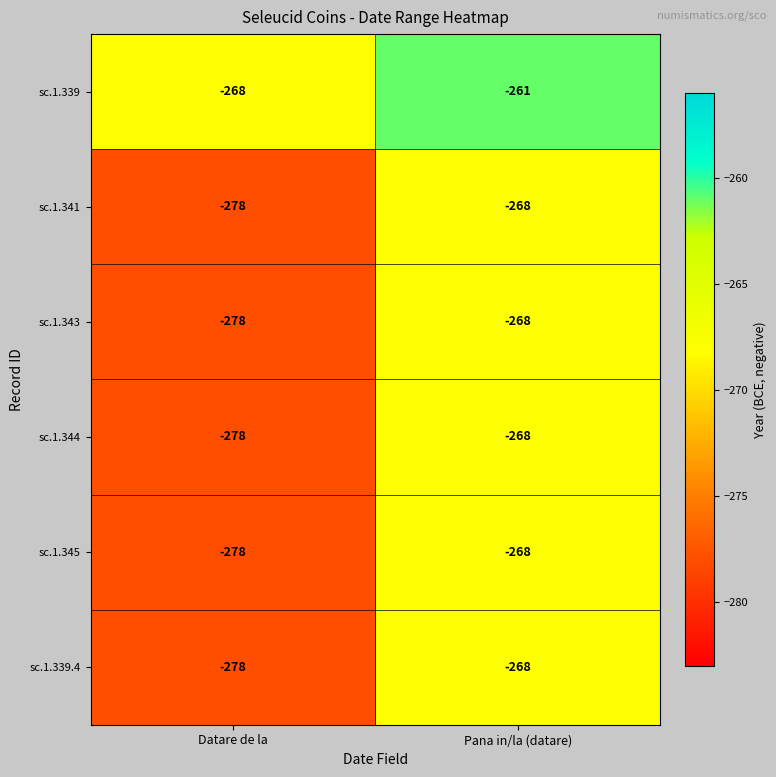

The sc.1.345 series shows -131 at Pana in/la (datare). True or false?

False